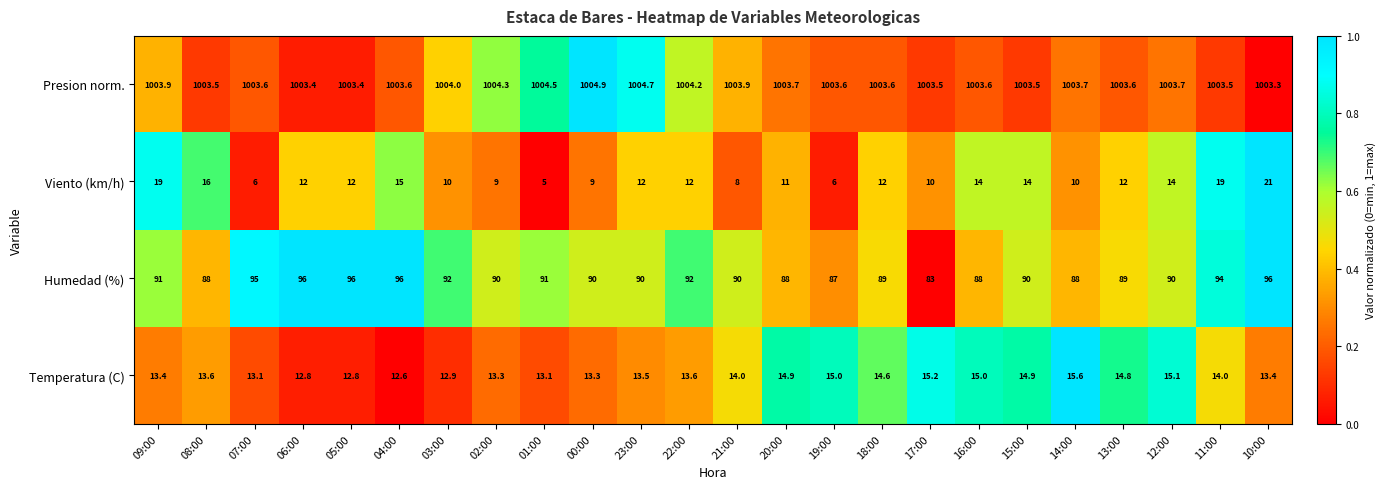

What is the sum of all Presion norm. values?

24091.2